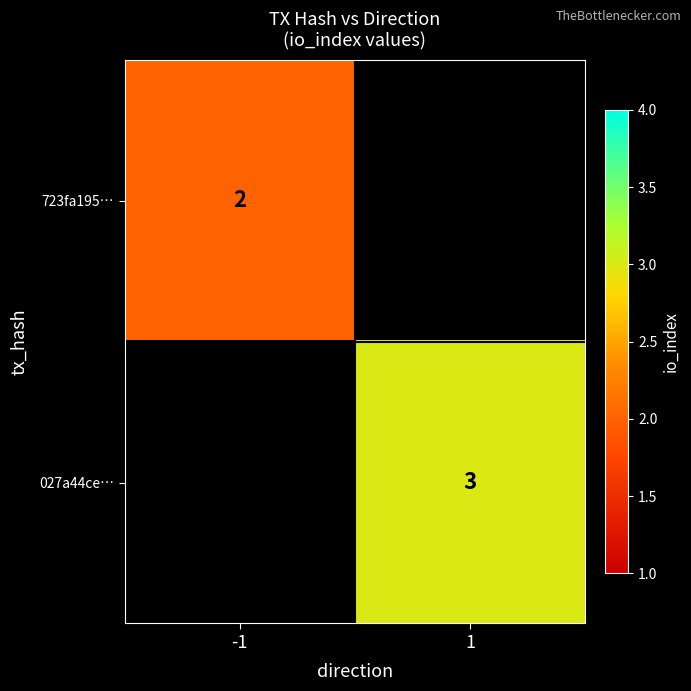

The value of 723fa195… at -1 is 1. True or false?

False